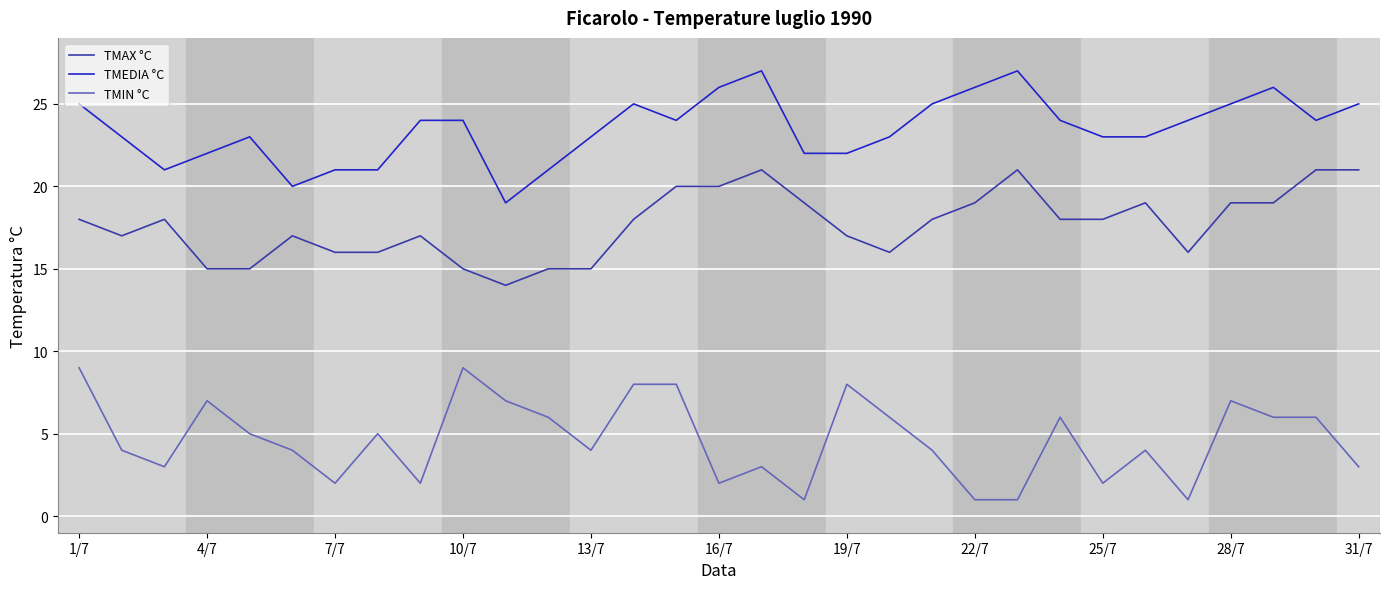

What are all the series names shown in the legend?

TMAX °C, TMEDIA °C, TMIN °C